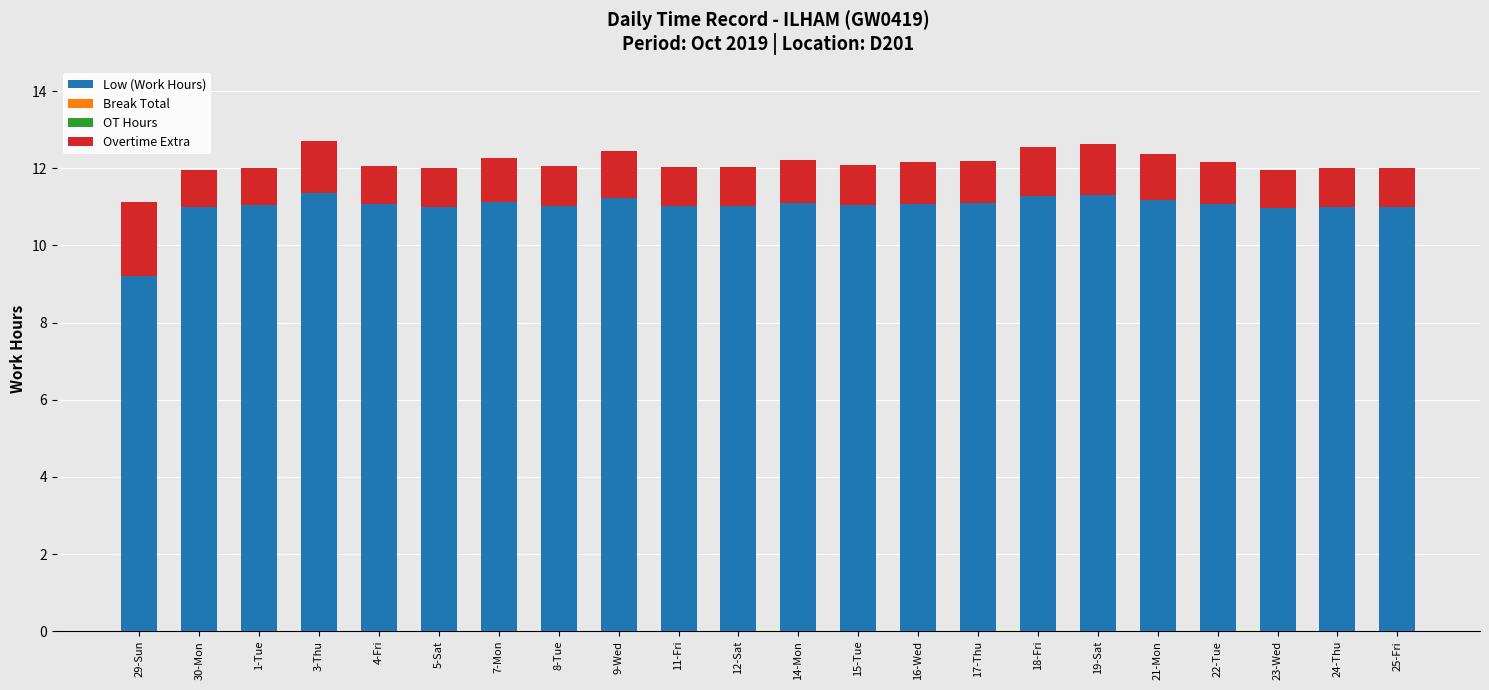

True or false: Low (Work Hours) has a value of 15.7 at 15-Tue.

False